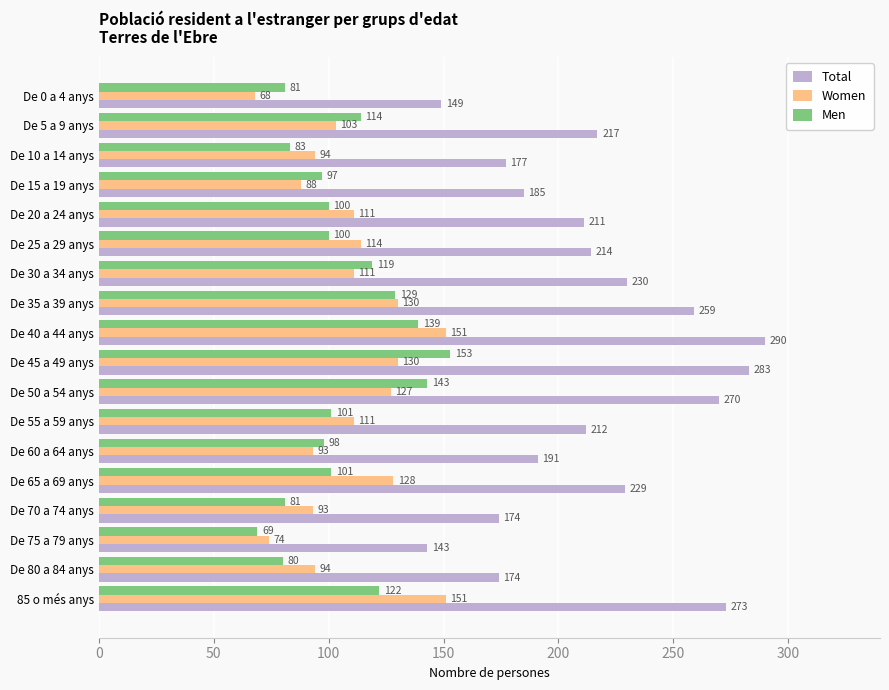

What is the difference between the highest and lowest values at De 0 a 4 anys?

81